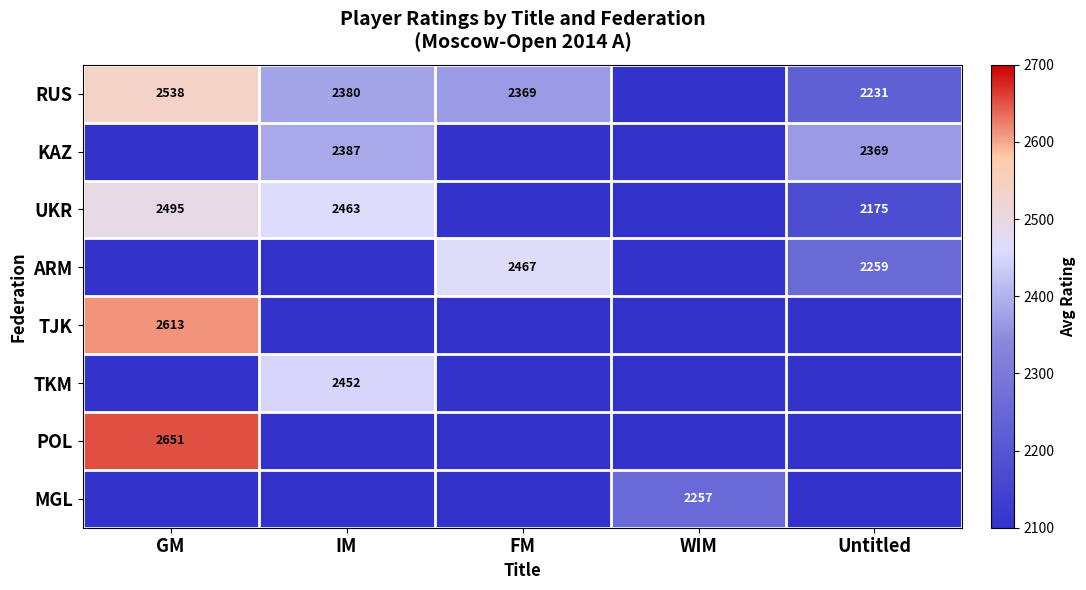

What is the difference between the second highest and minimum values in the KAZ series?

269.0